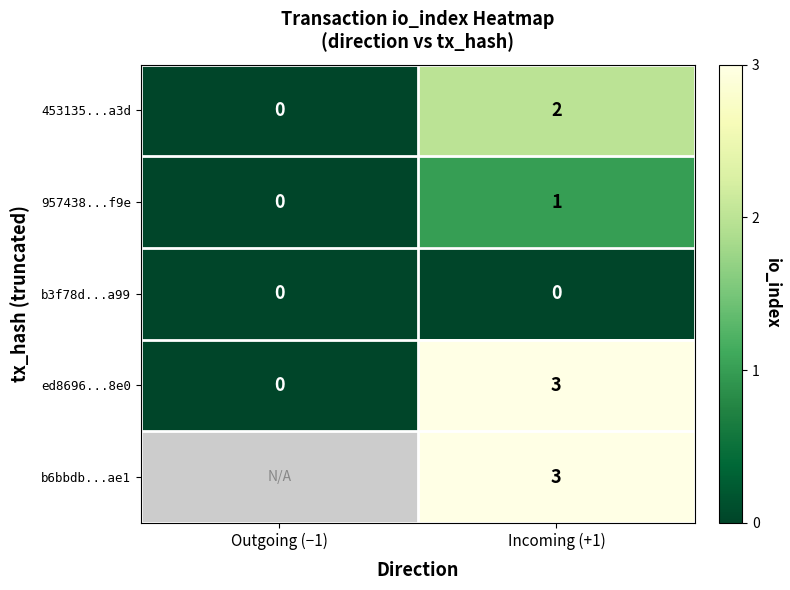

Is the value of b6bbdb...ae1 at Incoming (+1) greater than the value of b3f78d...a99 at Incoming (+1)?

Yes